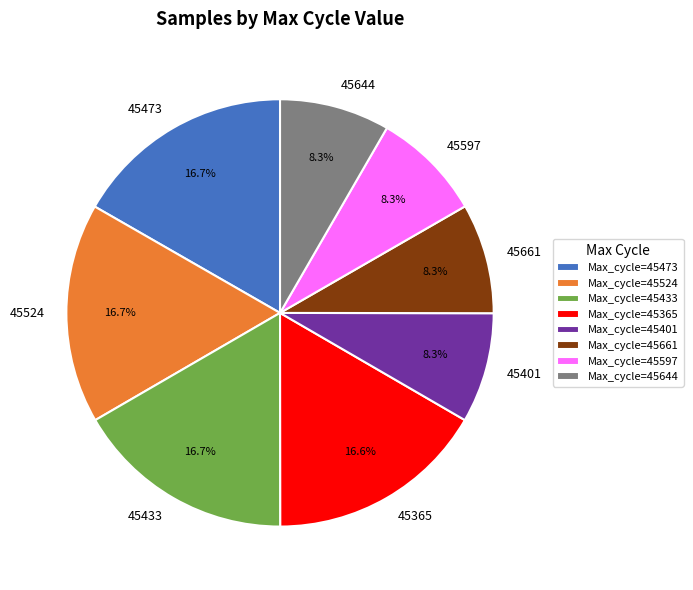

To the nearest percent, what is the difference between the largest and smallest slice percentages?

8%